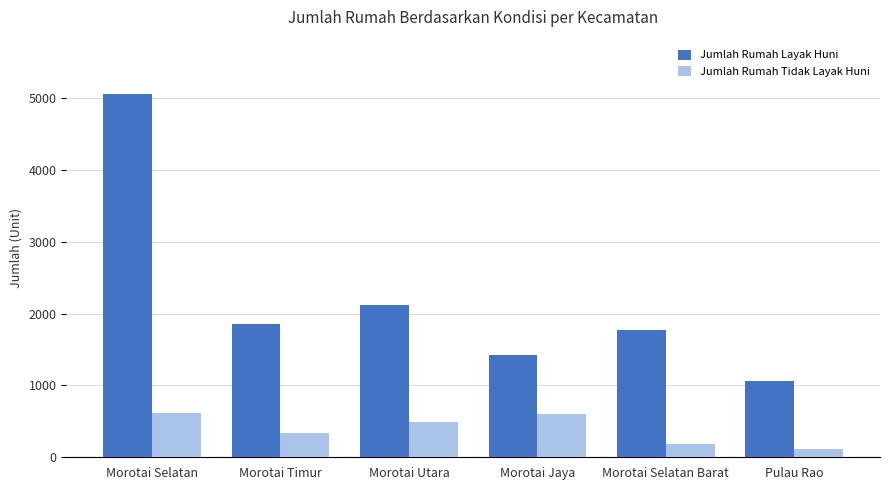

What is the approximate value of Jumlah Rumah Layak Huni at Morotai Selatan?

5054